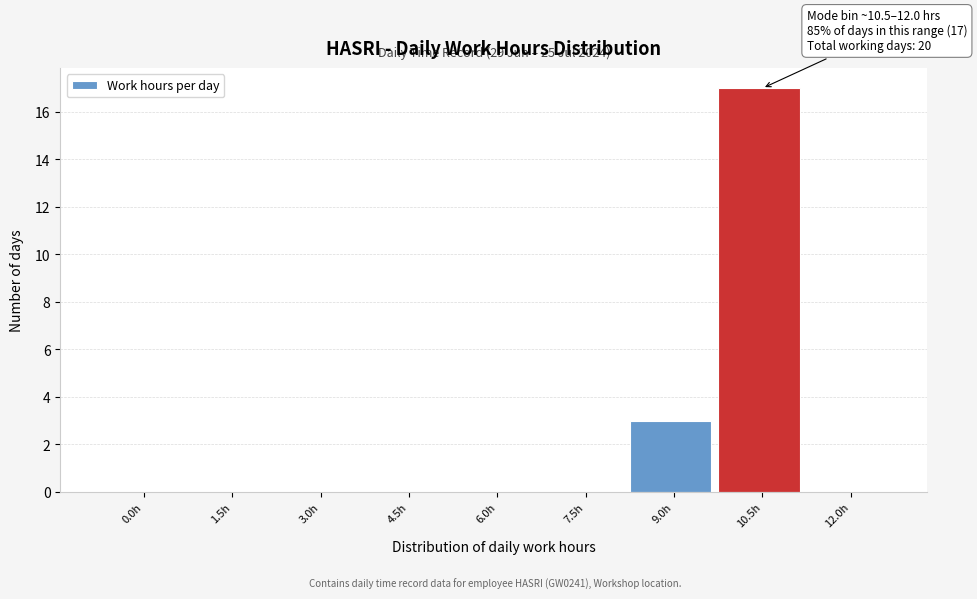

Reading left to right, extract all data points from this chart.

0.0h=0	1.5h=0	3.0h=0	4.5h=0	6.0h=0	7.5h=0	9.0h=3	10.5h=17	12.0h=0